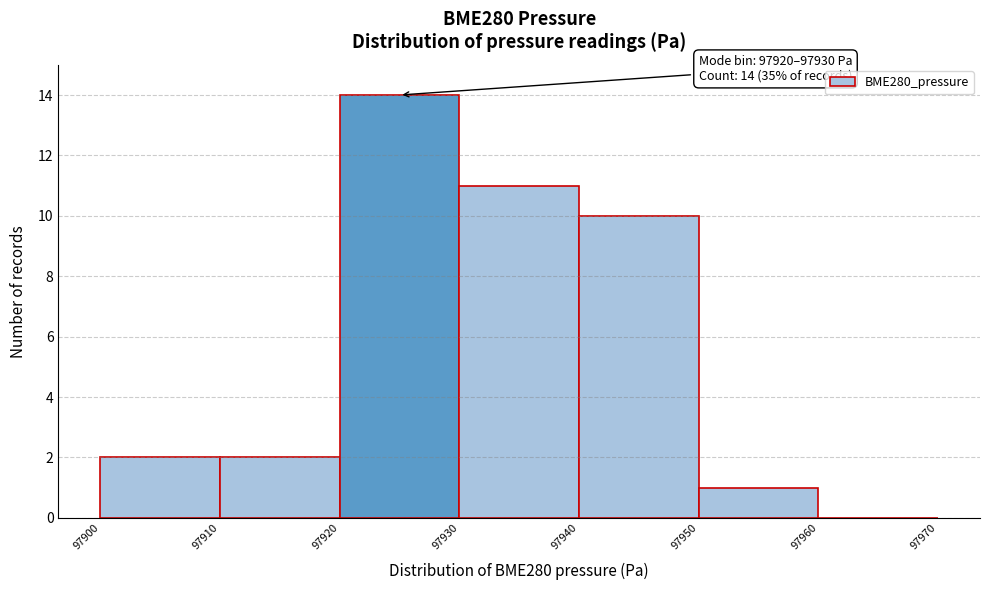

Over which range of the x-axis is the bar tallest?

97920 to 97930